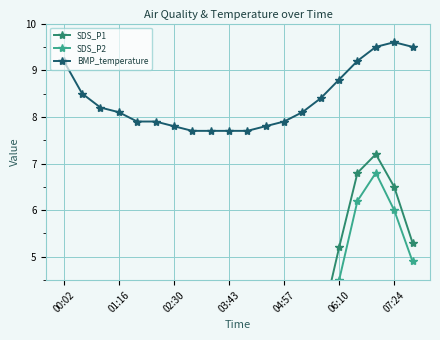

At 16, list the series in order from smallest to largest.

SDS_P2, SDS_P1, BMP_temperature